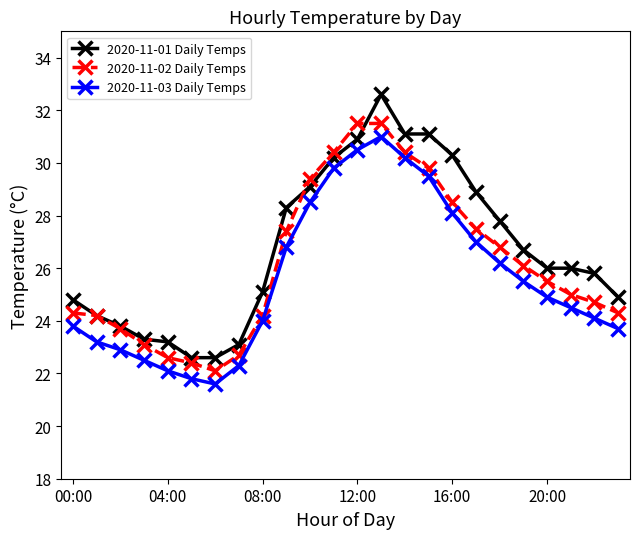

True or false: 2020-11-02 Daily Temps has more than 2 points higher than both neighbors.

False